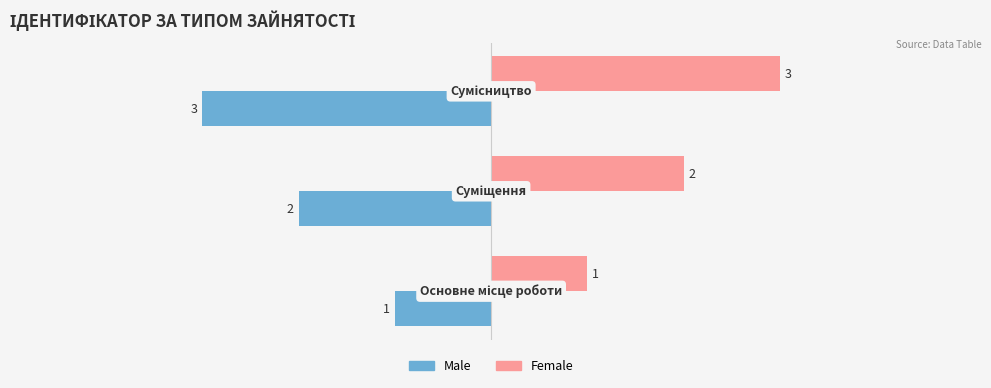

How many Female values are between 1 and 3?

3